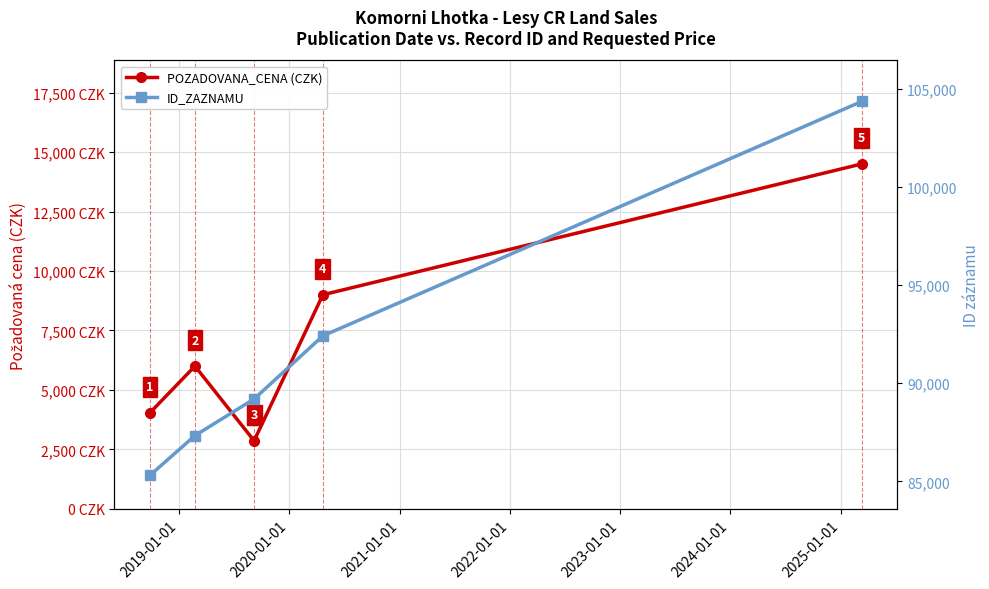

What are all the series names shown in the legend?

POZADOVANA_CENA (CZK), ID_ZAZNAMU